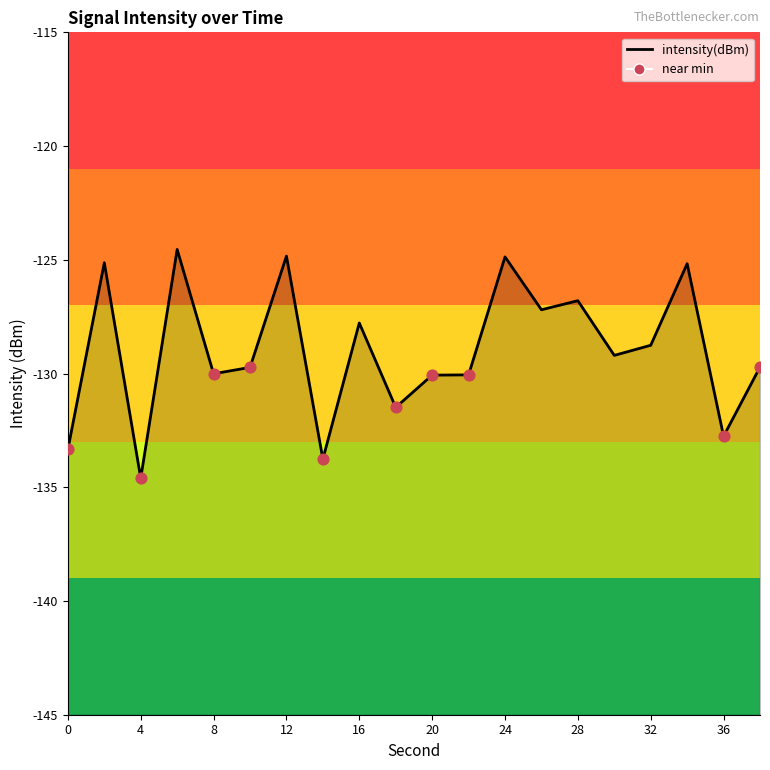

What is the change in value from 32 to 34?

+3.6